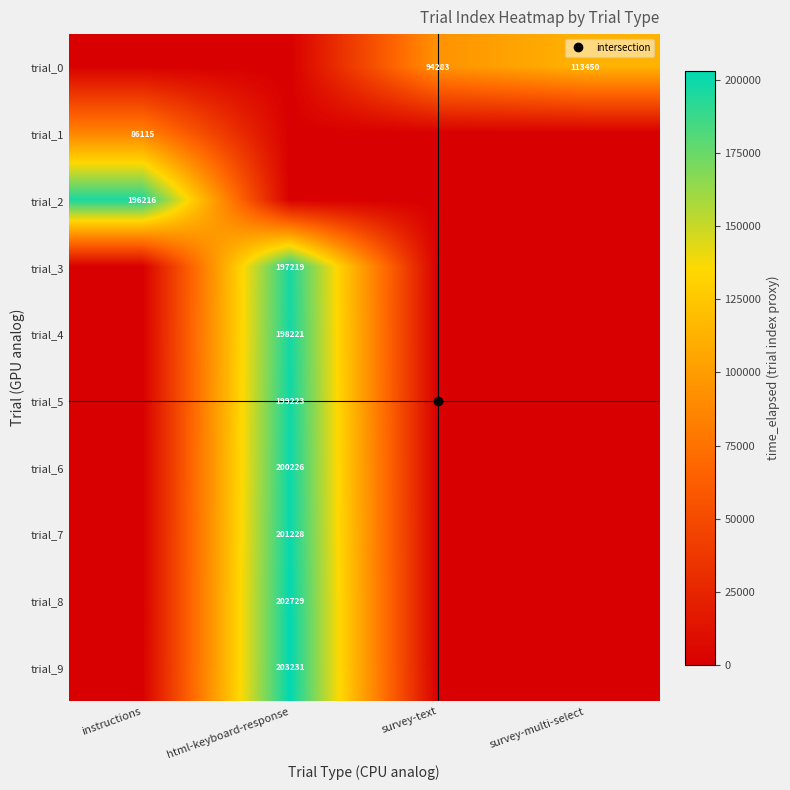

Rank the series by their maximum value, from highest to lowest.

trial_9, trial_8, trial_7, trial_6, trial_5, trial_4, trial_3, trial_2, trial_0, trial_1